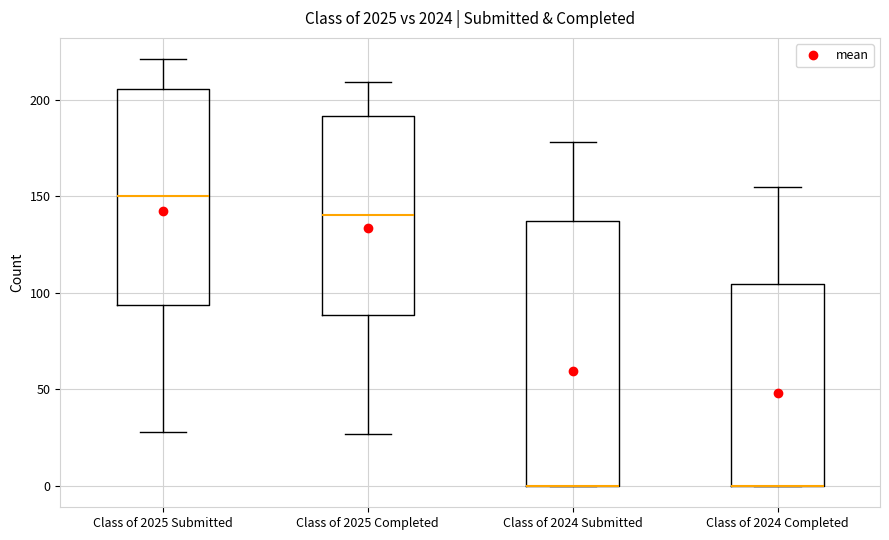

Comparing the boxes themselves (not the whiskers), which one is the tallest?

Class of 2024 Submitted